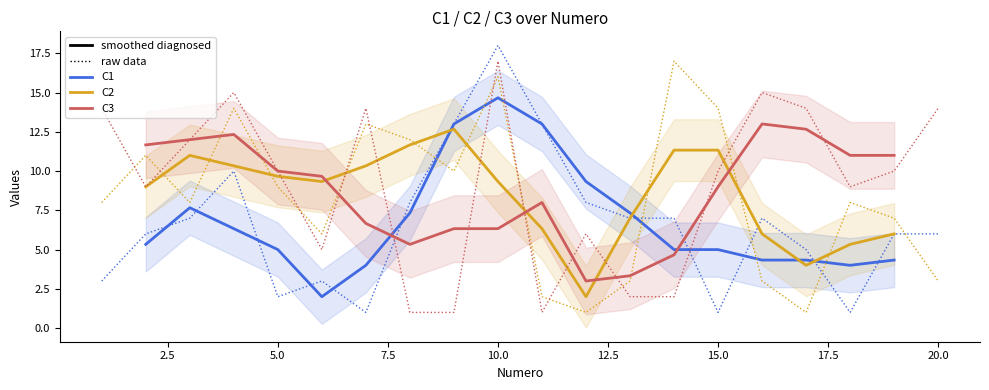

Which has a higher value, 1 or 16?

16